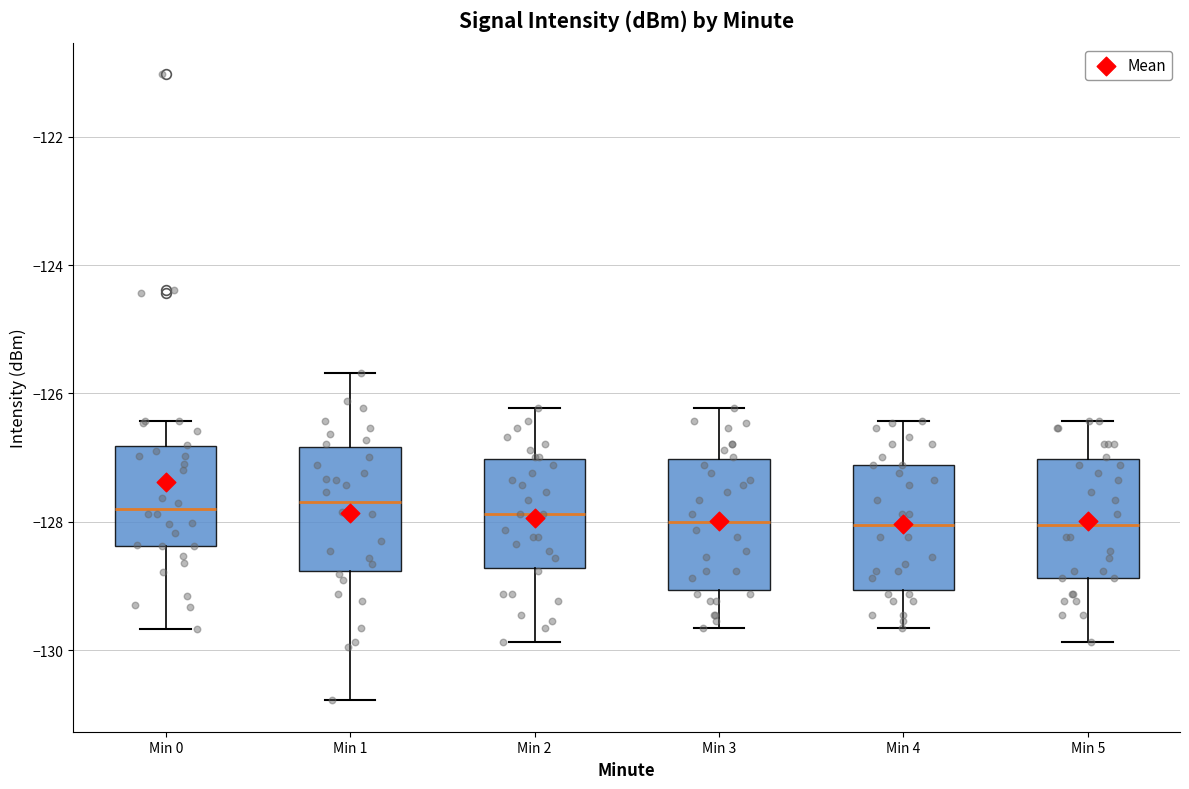

Where does the upper whisker of the box for Min 2 end on the y-axis? The values are not printed on the chart, so give them approximately, as read against the axis.

-126.2